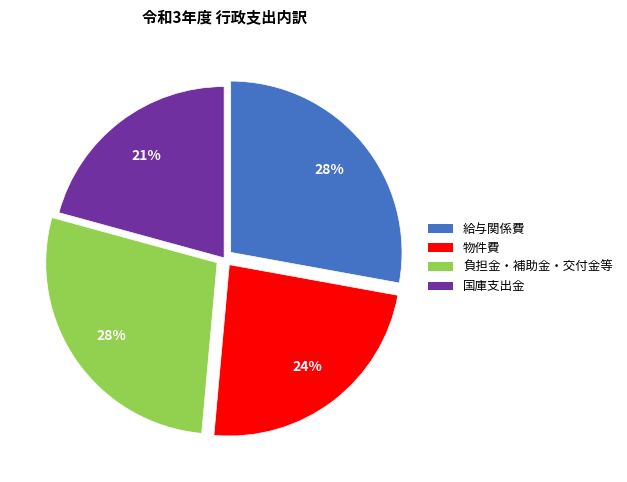

Is there any slice that represents more than half of the pie?

No